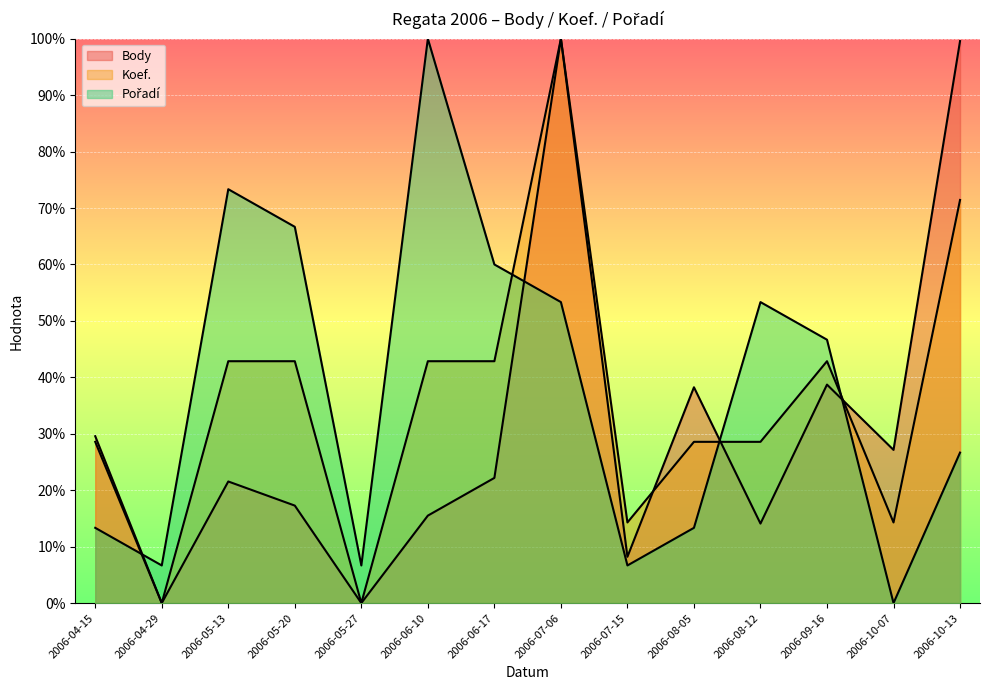

What is the maximum value shown in the chart?

100.0